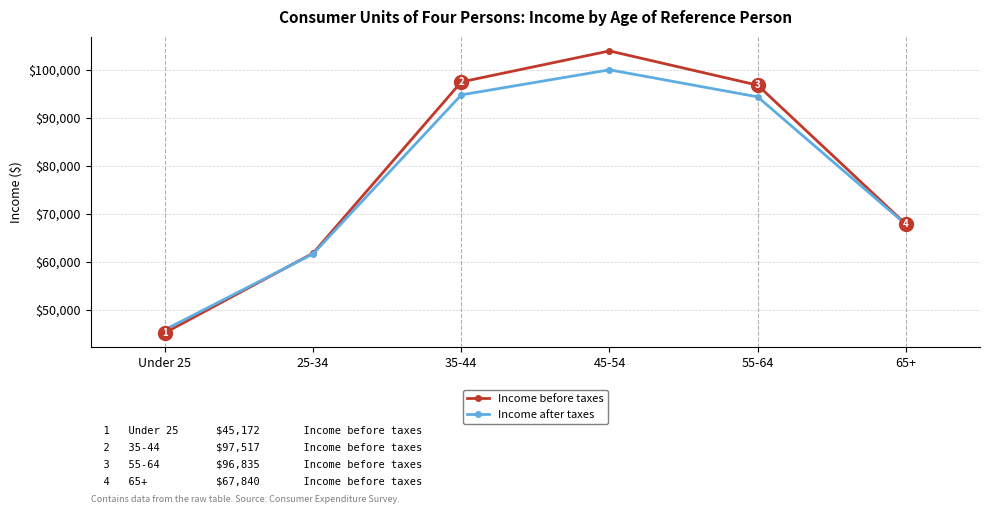

What is the total value across all series at 55-64?

191233